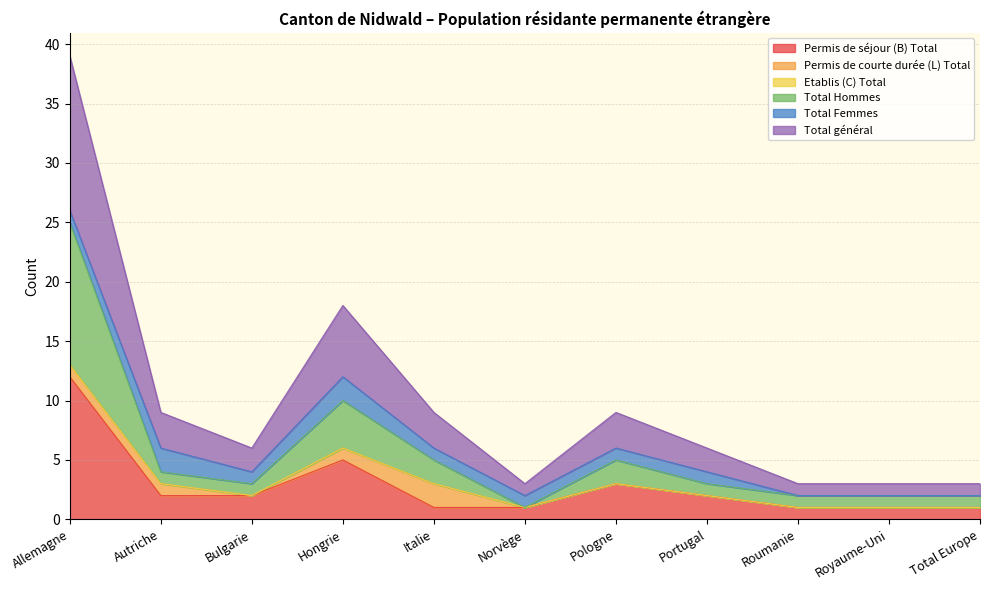

What is the value of the Total général point at the 11th from the left?

3